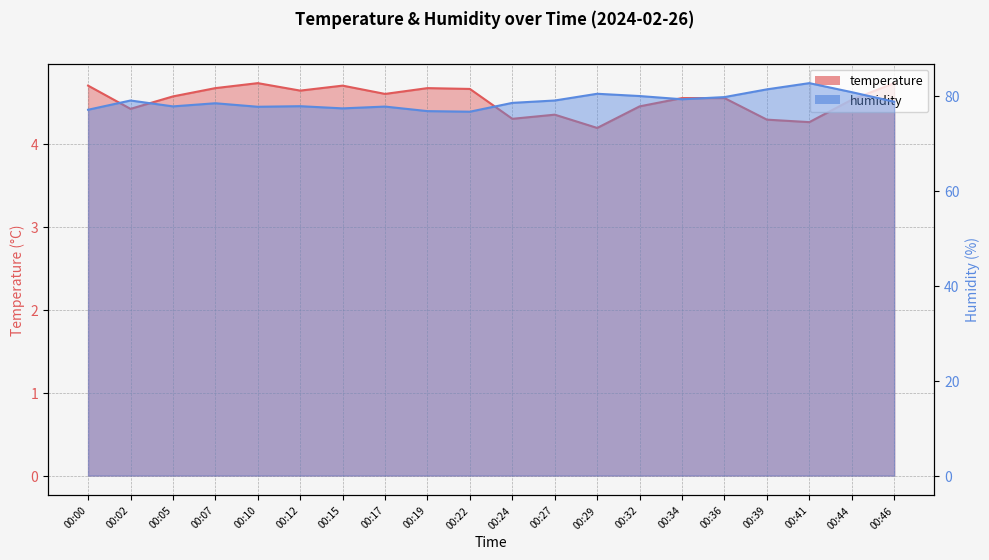

In humidity, how many points are higher than both neighbors (excluding endpoints)?

6